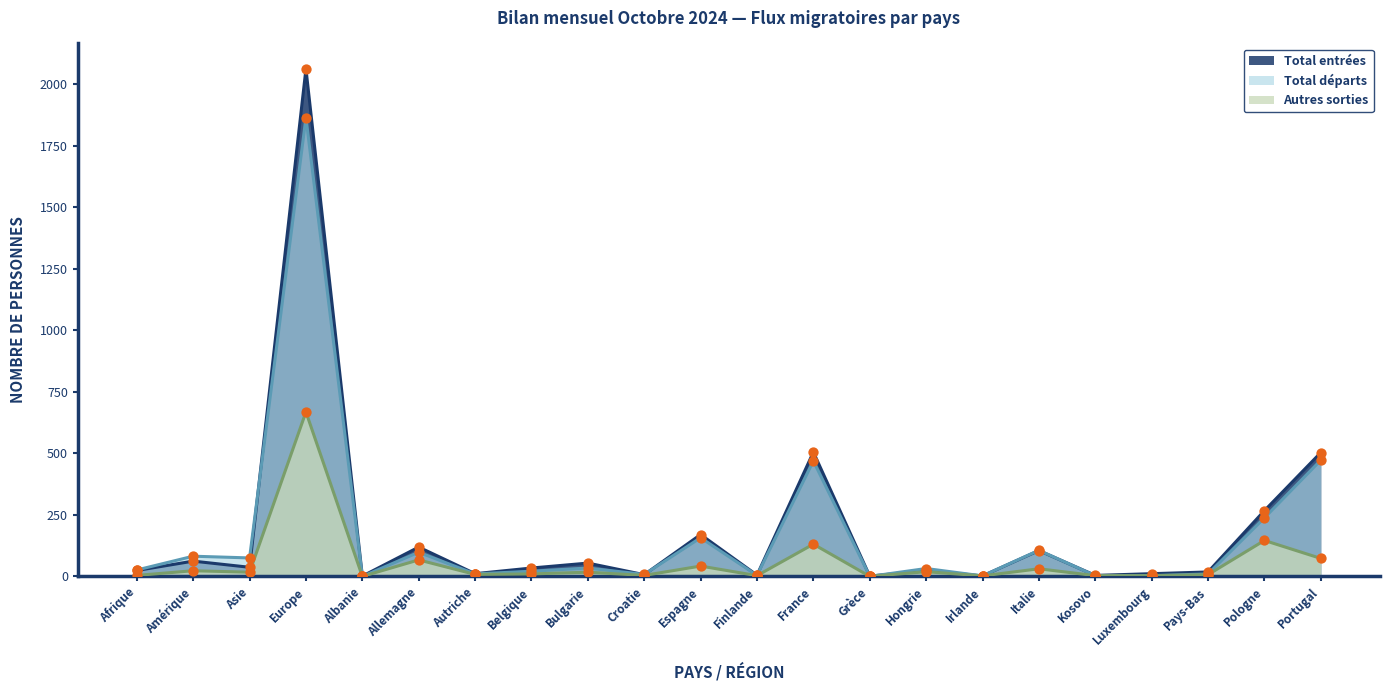

What are all the series names shown in the legend?

Total entrées, Total départs, Autres sorties